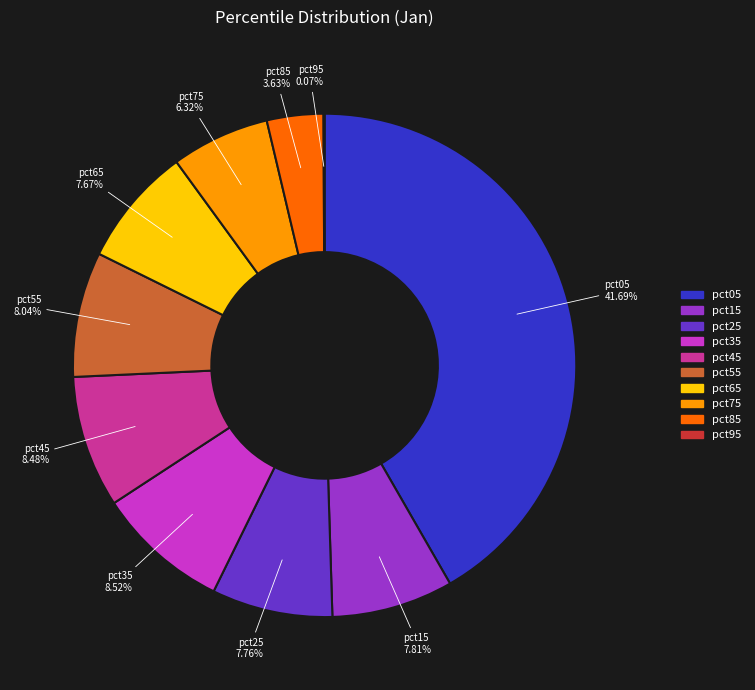

Which category has the biggest portion of the pie?

pct05